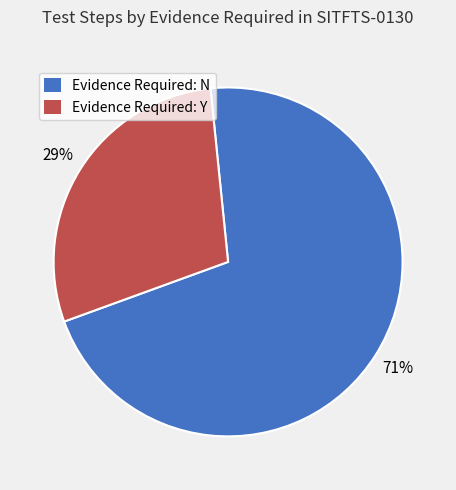

How many slices are in this pie chart?

2